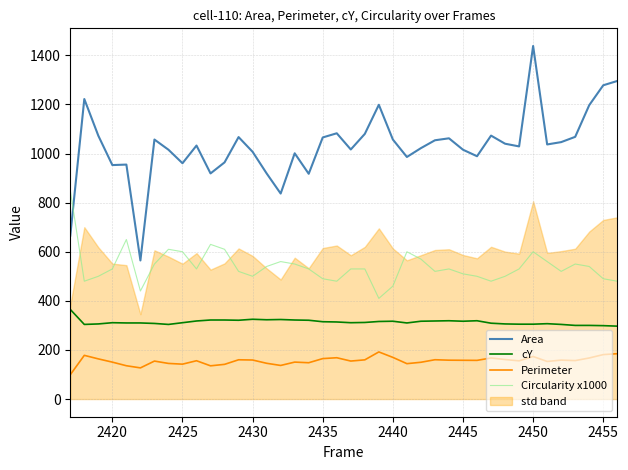

At how many categories does at least one series exceed 769?

39